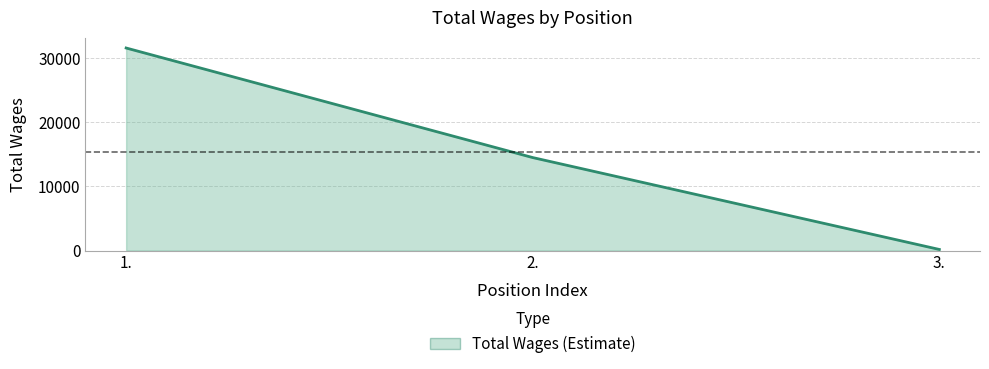

Reading left to right, extract all data points from this chart.

1.=31594	2.=14499	3.=163